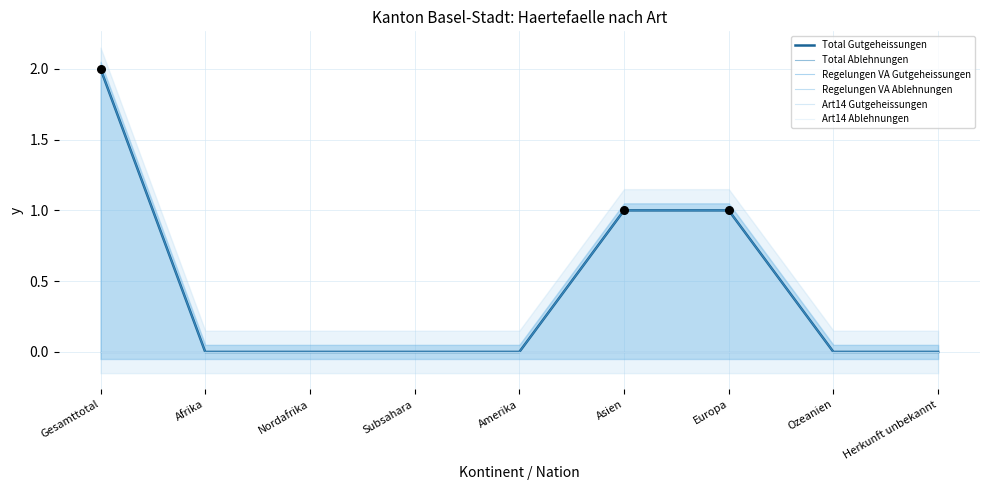

Which series contains the lowest Y value?

Total Gutgeheissungen